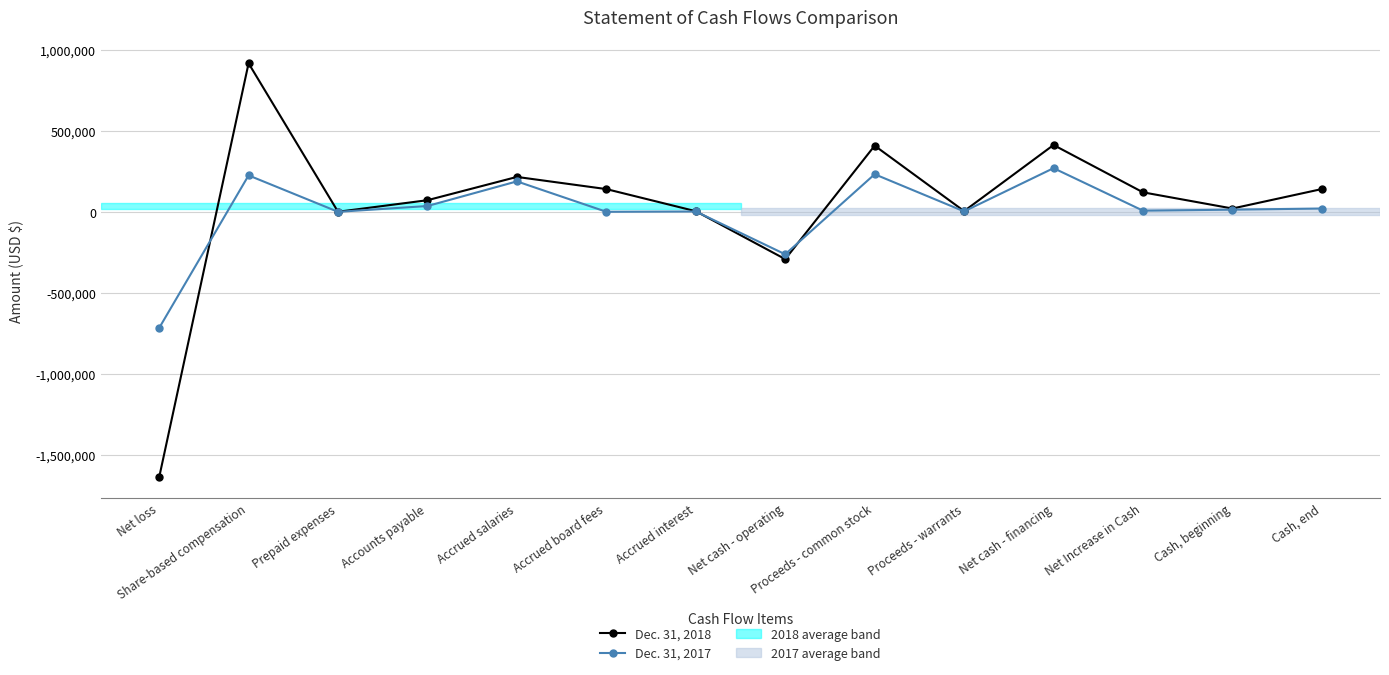

What is the spread (max minus min) of values at Cash, beginning?

7000